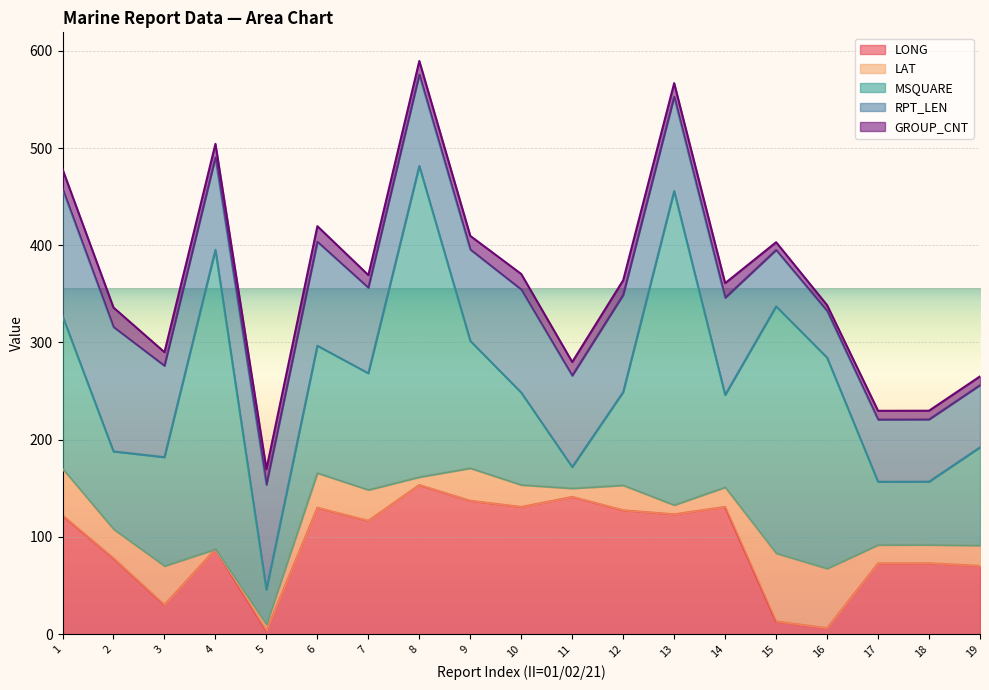

True or false: LAT has a value of 1.7 at 5.

False